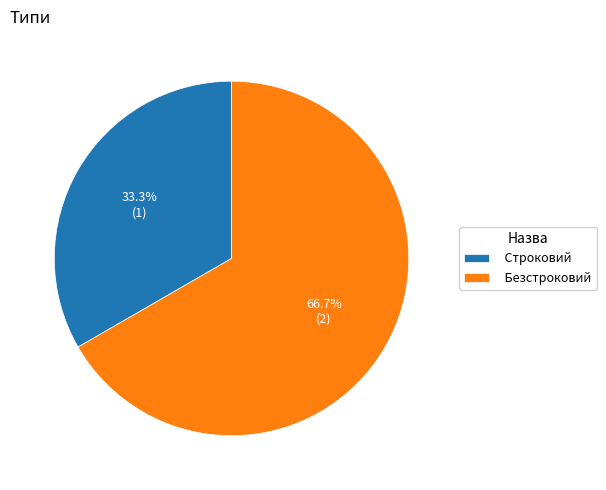

Count the number of slices in the pie.

2